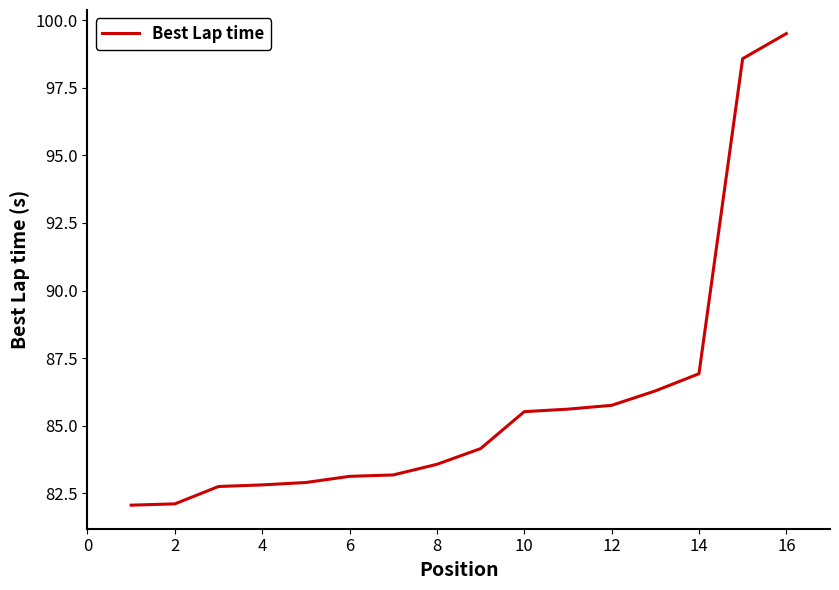

What is the smallest value displayed?

82.1